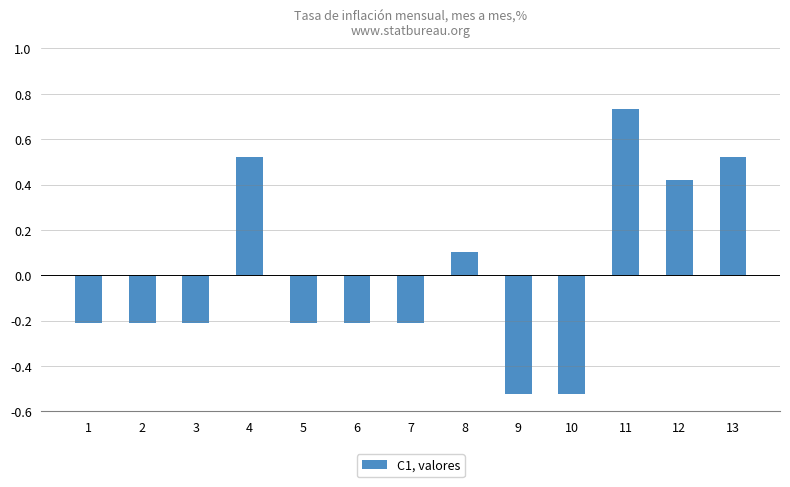

Is it true that the value at 7 is -0.2?

True